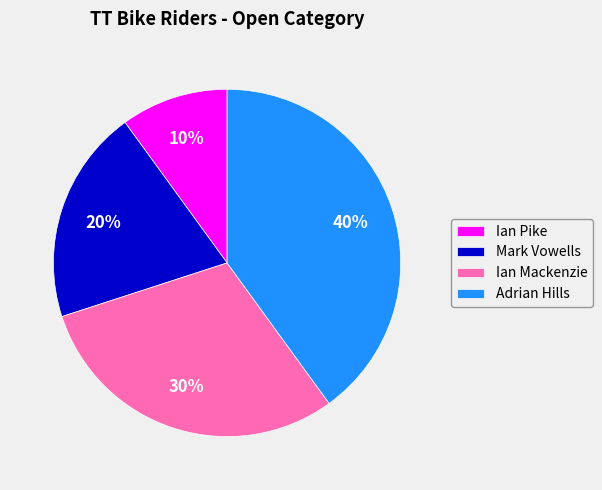

Count the number of slices in the pie.

4